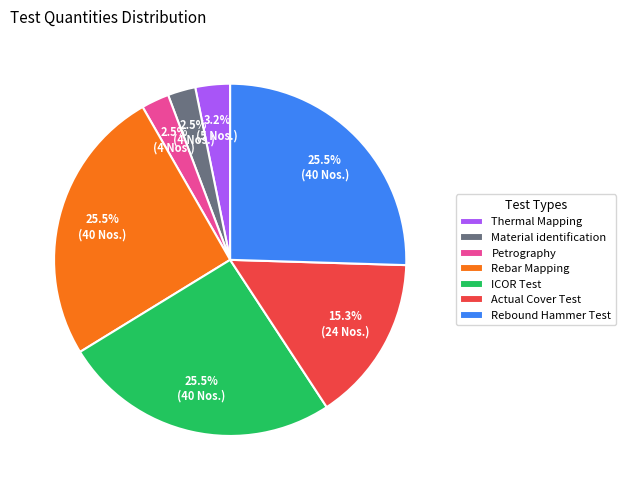

How many segments does this pie chart have?

7